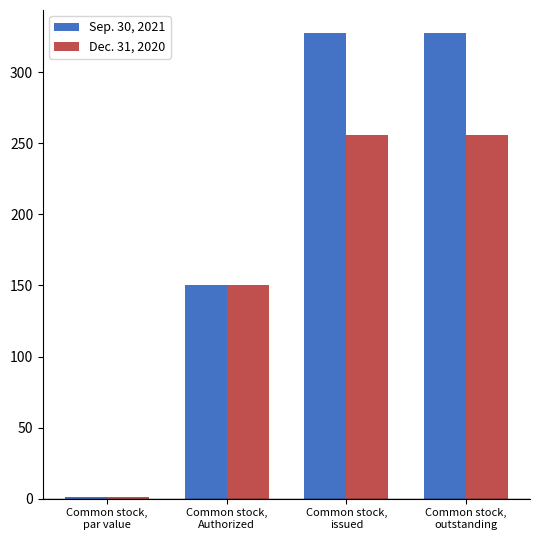

What is the greatest value displayed?

327.4